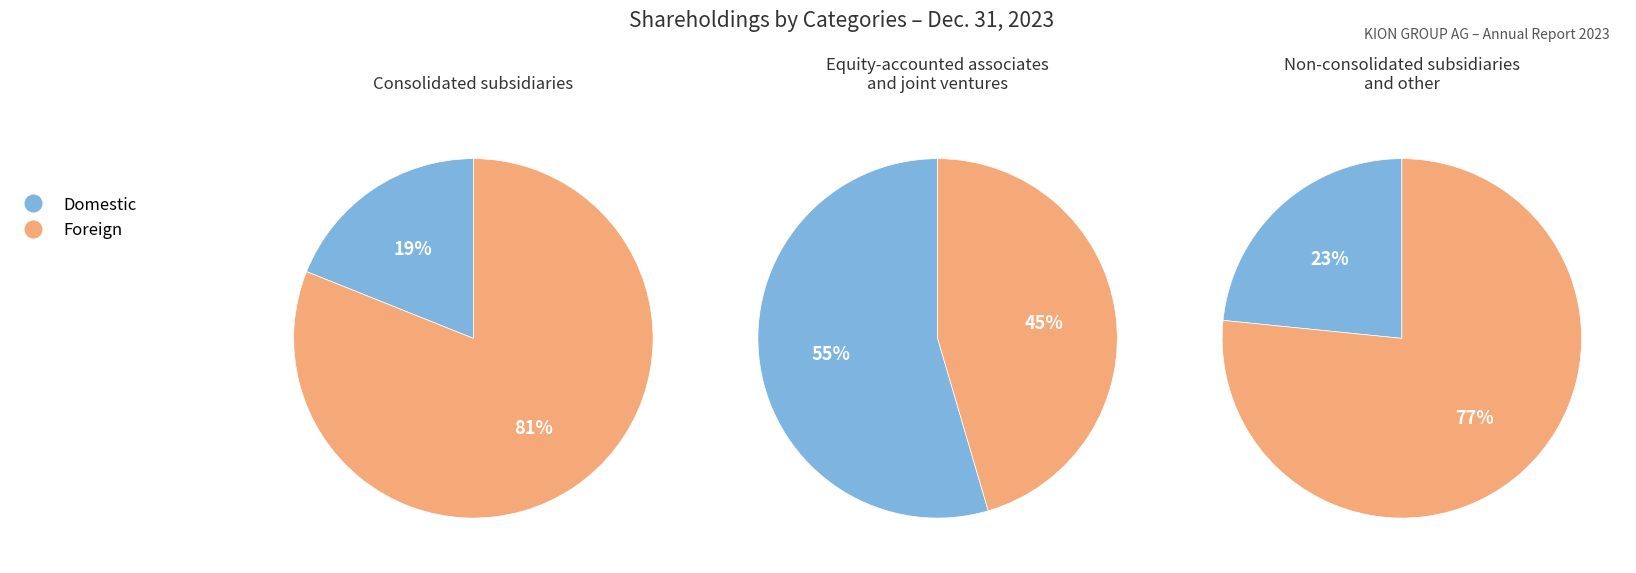

Which slice is the largest?

Consolidated subsidiaries